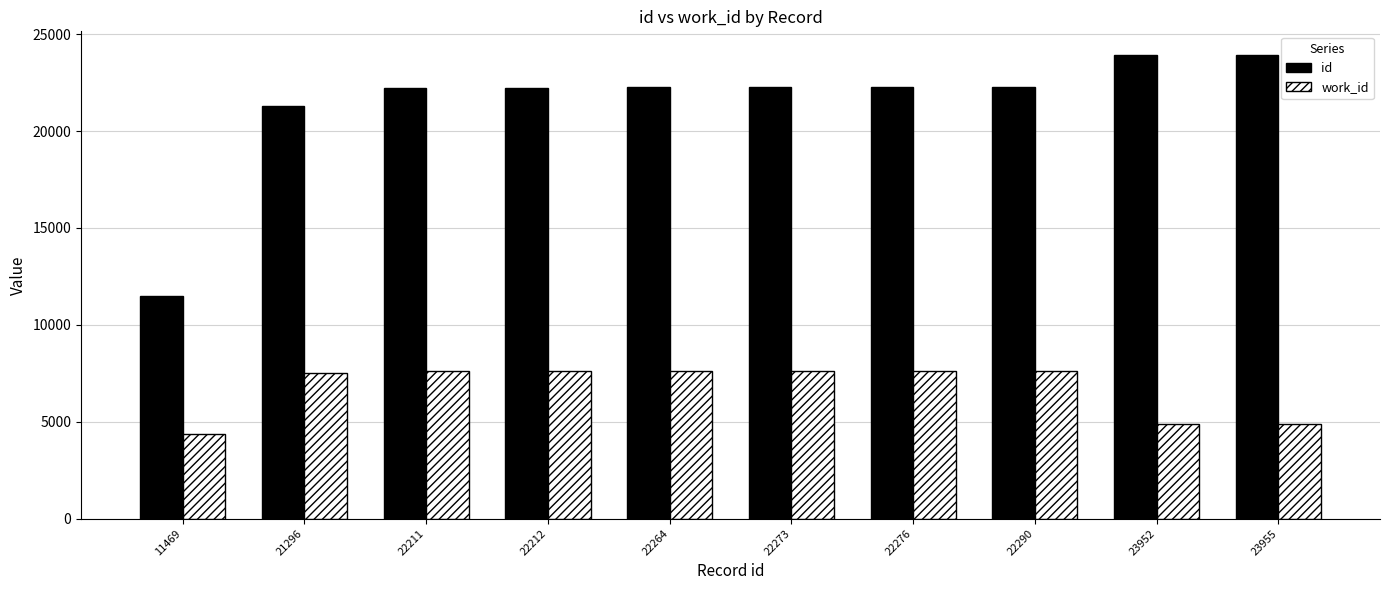

What is the difference between the work_id values at 11469 and 22211?

3226